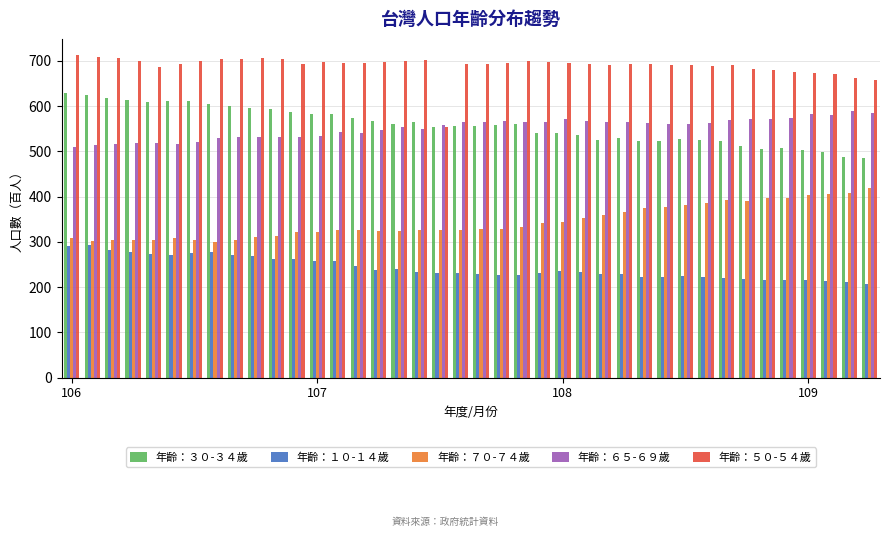

What is the minimum value for 年齡：６５-６９歲?

509